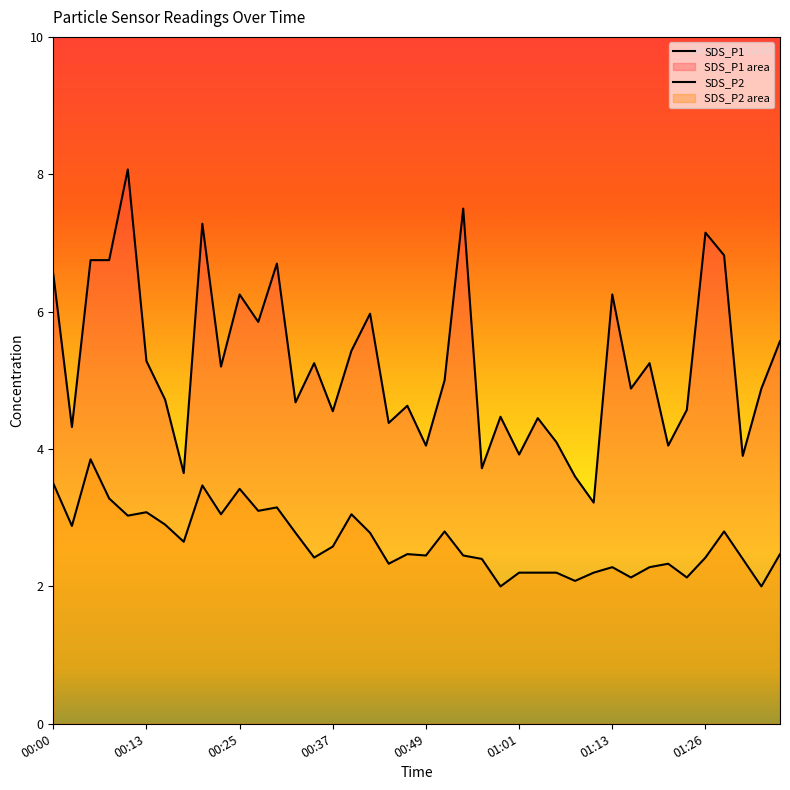

The value of SDS_P2 at 01:04 is 2.2. True or false?

True